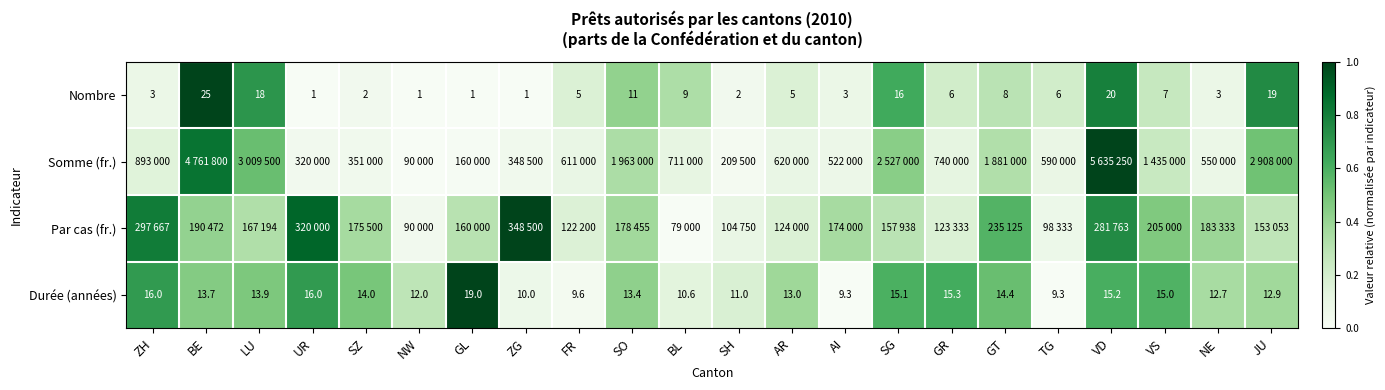

Between SH and NE, which is larger?

NE